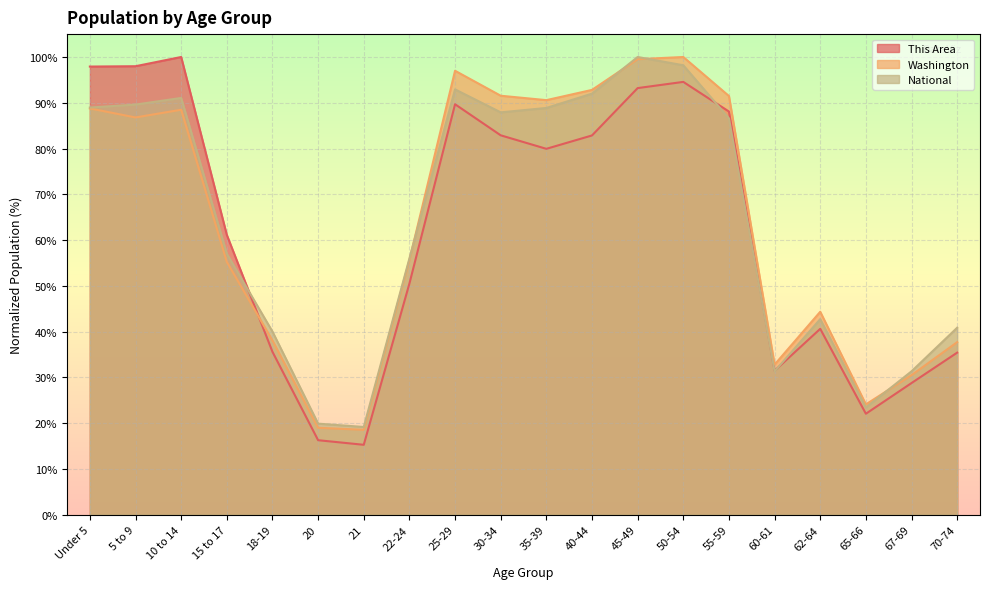

What is the label of the 17th point from the right?

15 to 17